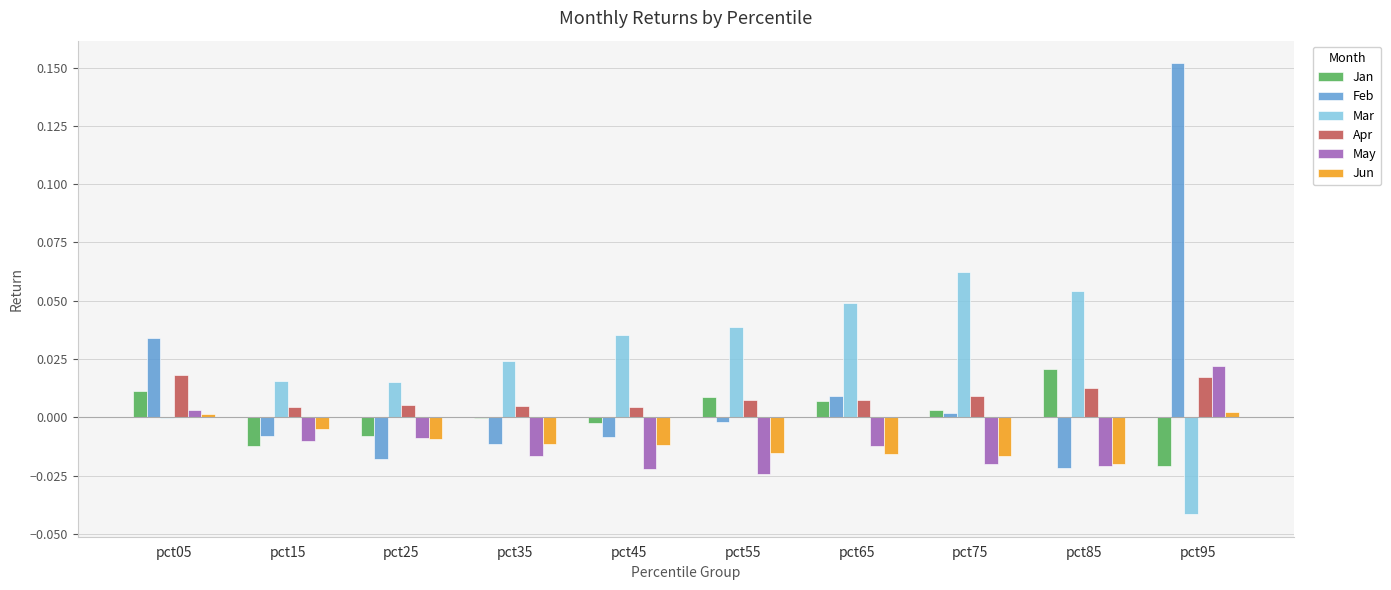

Count the number of data series in this chart.

6